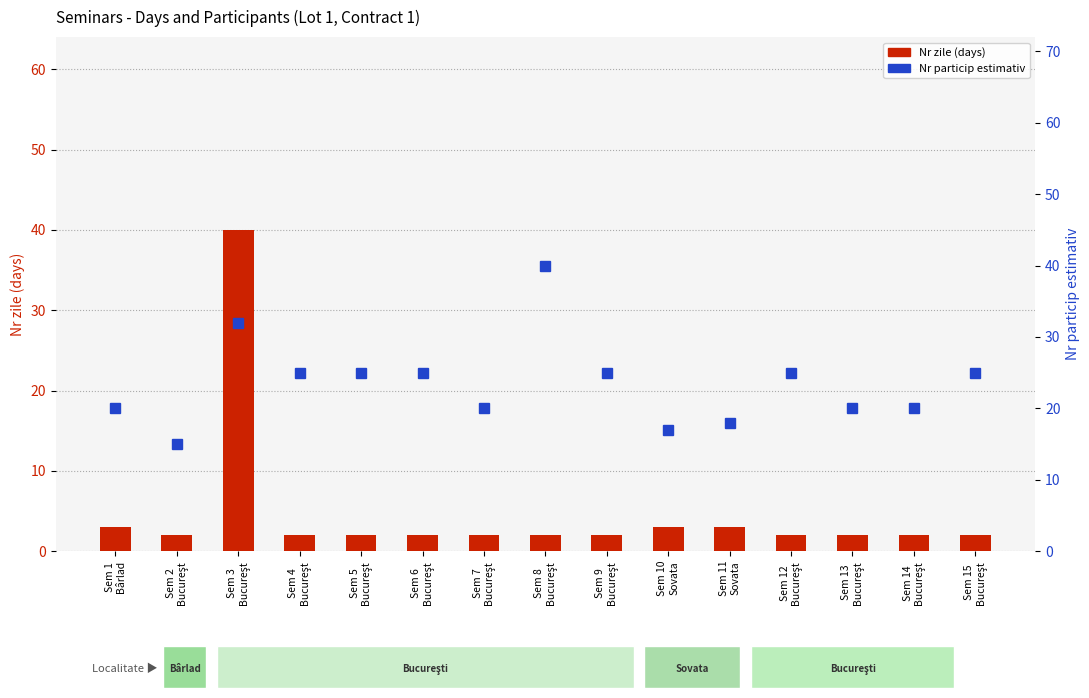

Is the value of Nr zile (days) at Sem 7
Bucureşt greater than the value of Nr particip estimativ at Sem 2
Bucureşt?

No